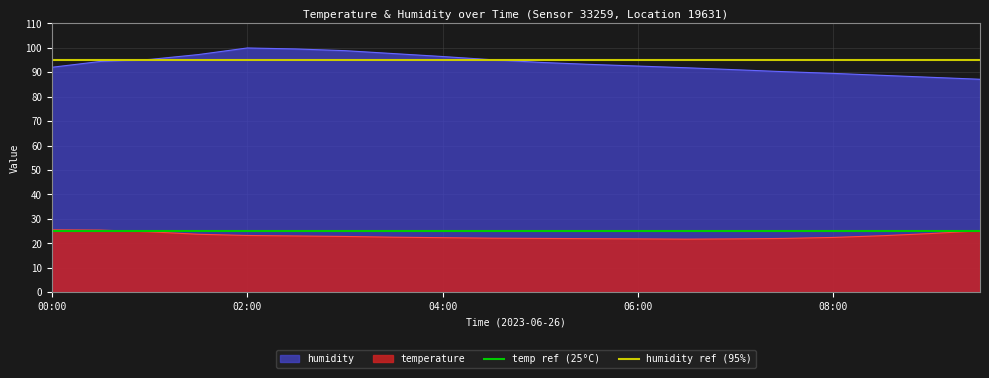

True or false: humidity and temperature intersect in this chart.

False